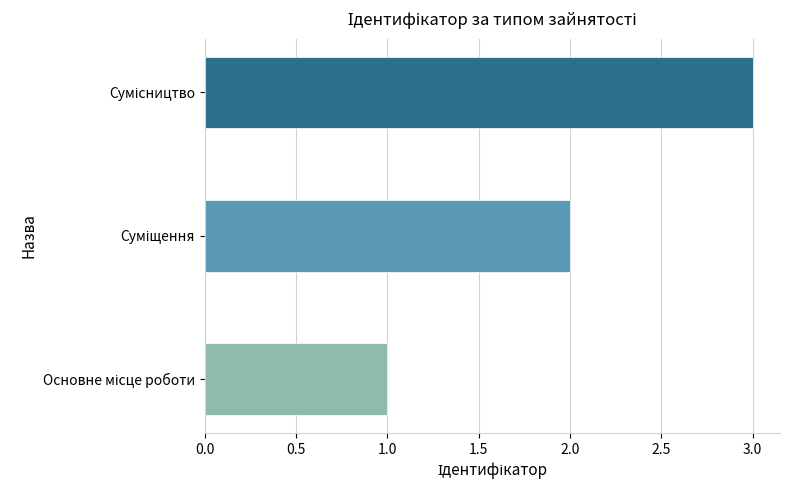

What is the maximum value shown in the chart?

3